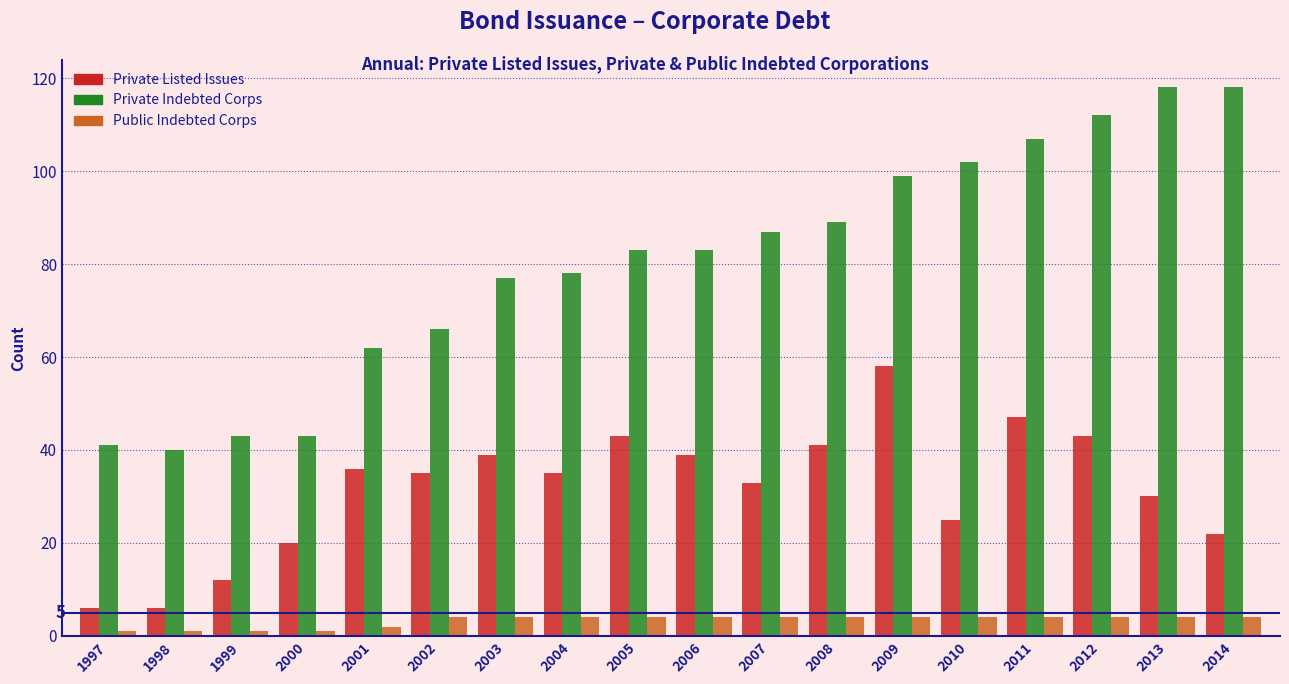

Count the number of data series in this chart.

3